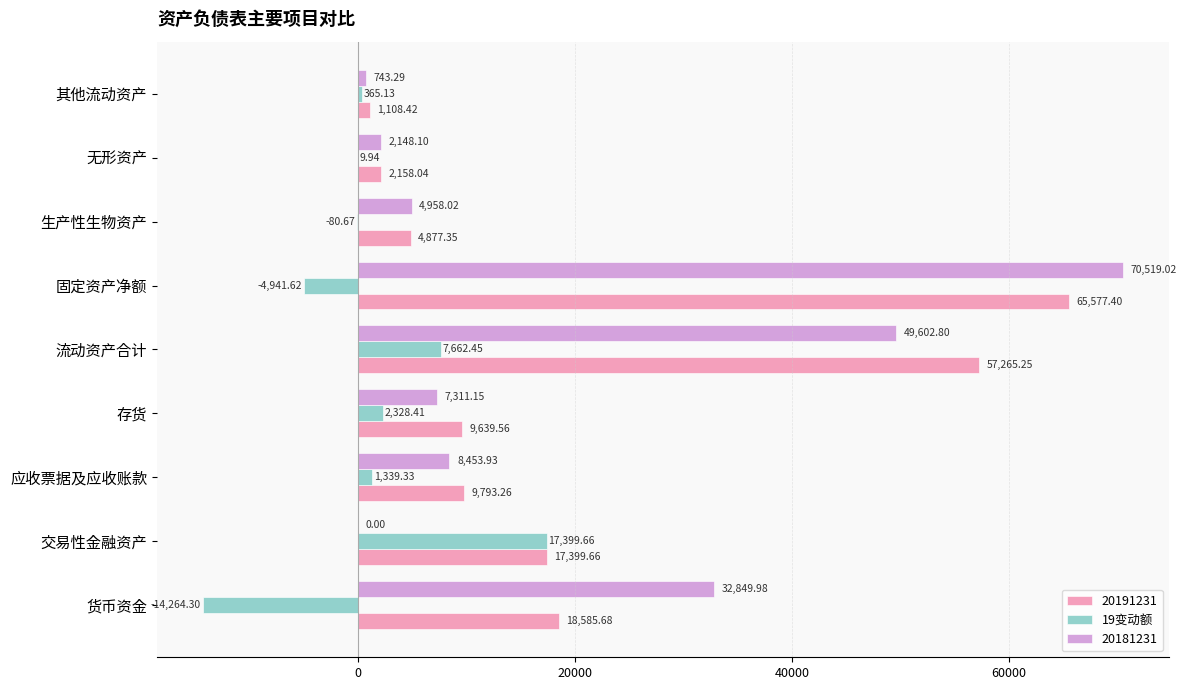

Which series changed the most between 货币资金 and 无形资产?

20181231